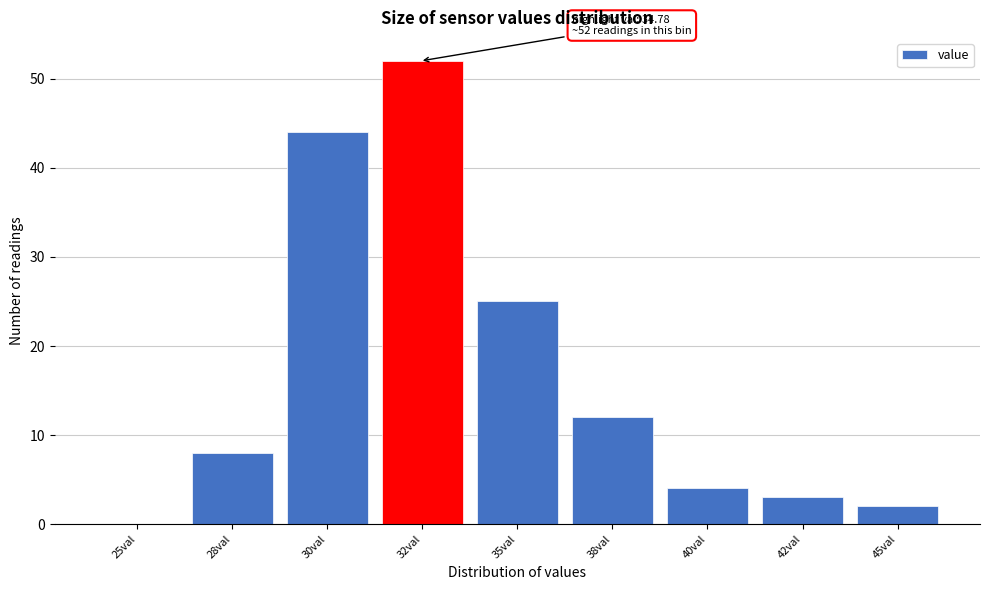

Reading right to left, what are all the values shown in this chart?

45val=2	42val=3	40val=4	38val=12	35val=25	32val=52	30val=44	28val=8	25val=0